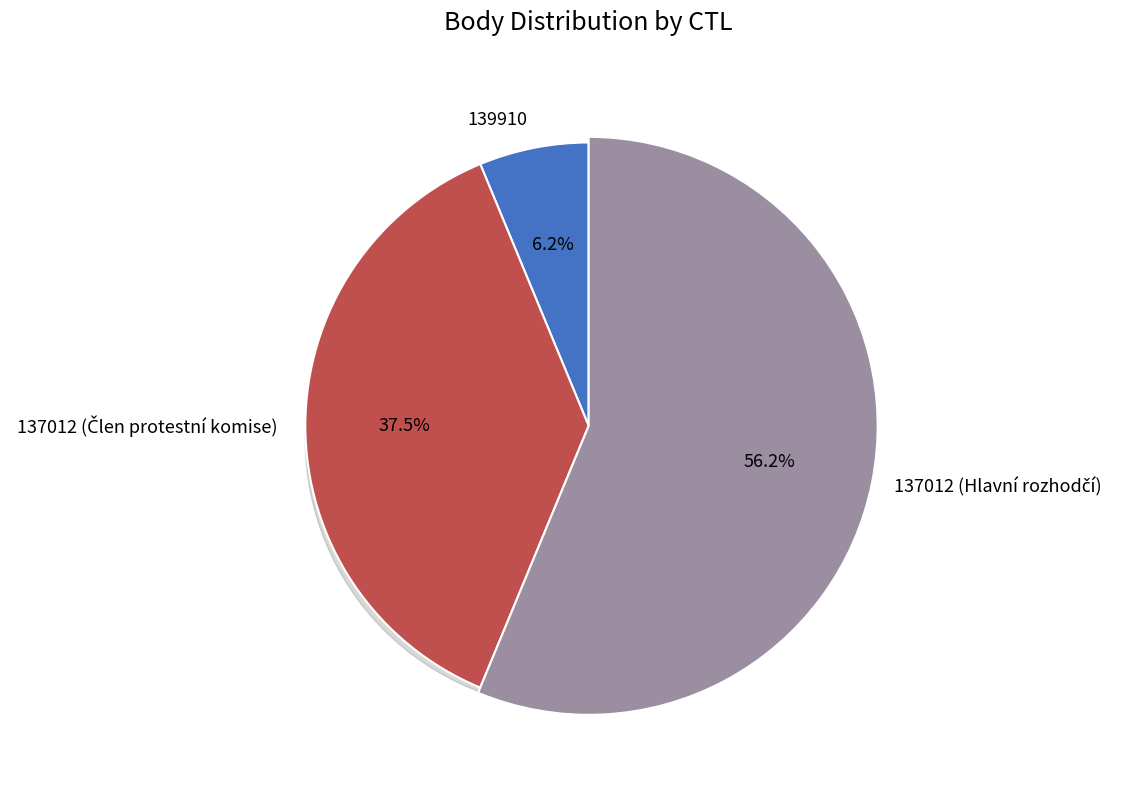

To the nearest percent, what percentage of the pie is 139910?

6%